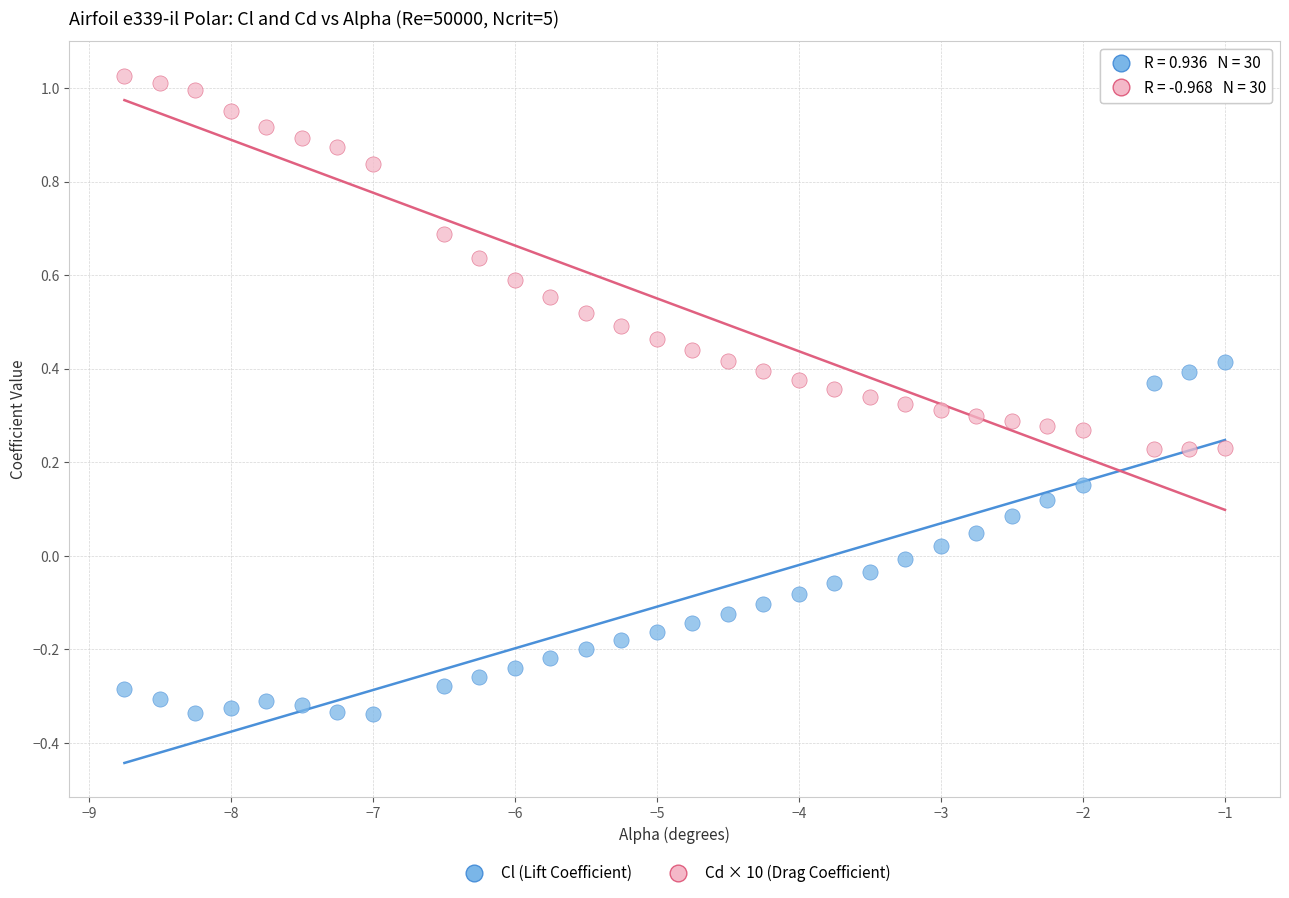

Which series contains the lowest Y value?

Cl (Lift Coefficient)